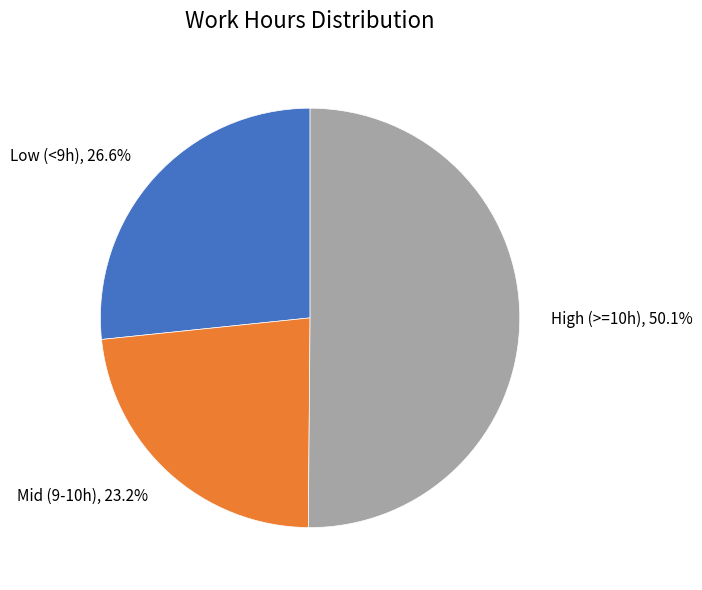

How many slices are in this pie chart?

3